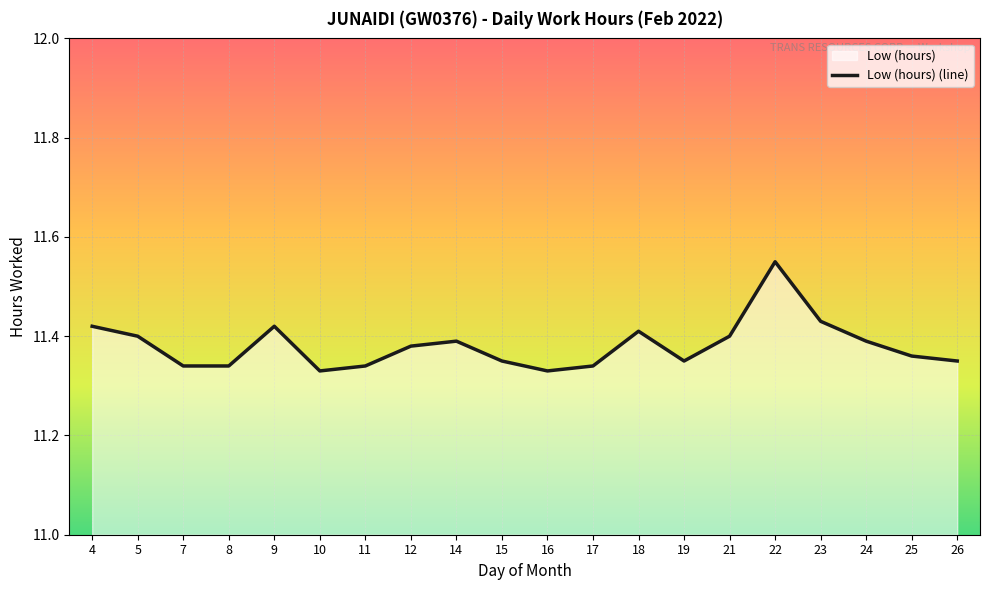

At which category does the data reach its first local valley?

10